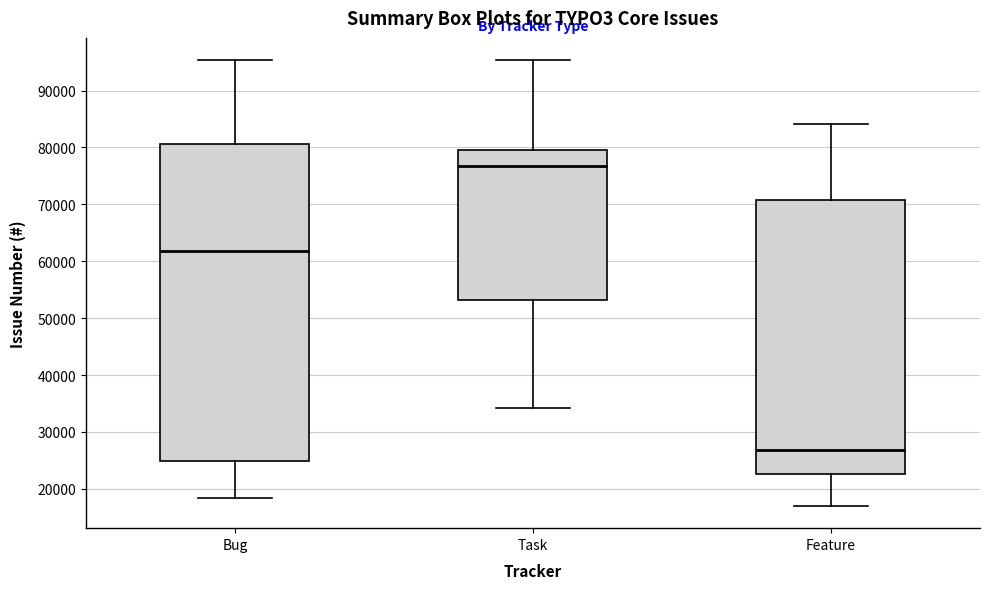

Where does the lower whisker of the box for Task end on the y-axis? The values are not printed on the chart, so give them approximately, as read against the axis.

34000